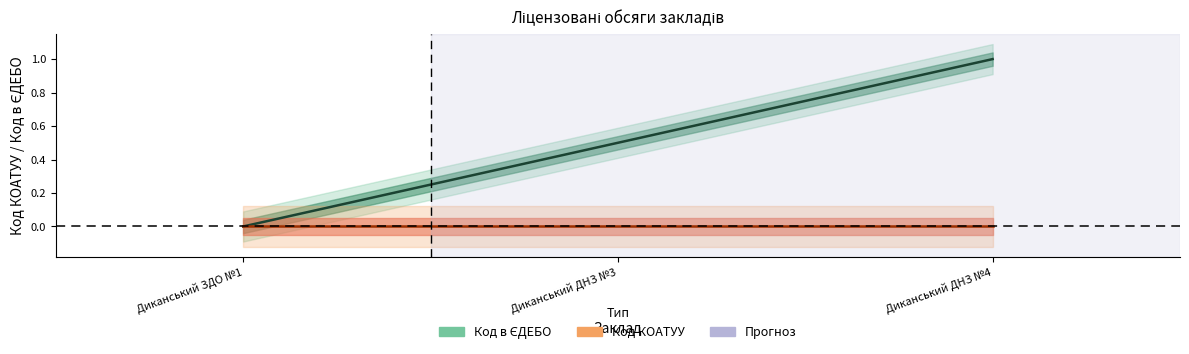

How many lines are shown in the chart?

1